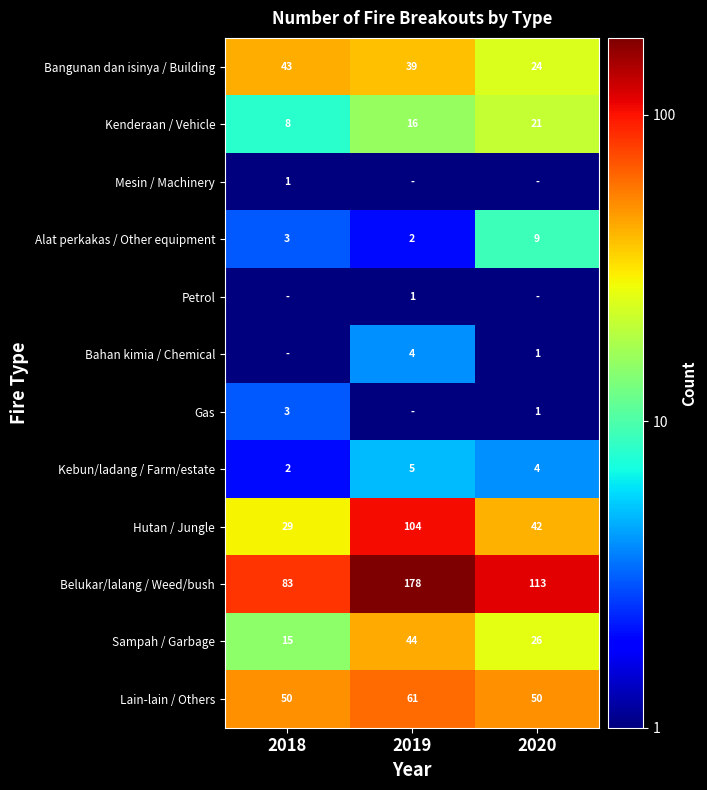

At which label does Kenderaan / Vehicle reach its minimum?

2018